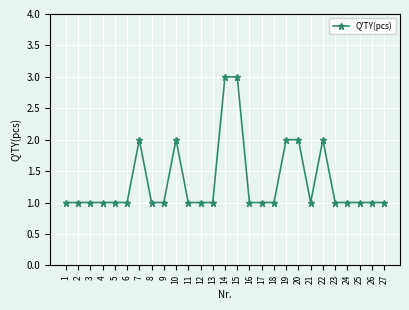

Is this an area chart (filled region under the line)?

No